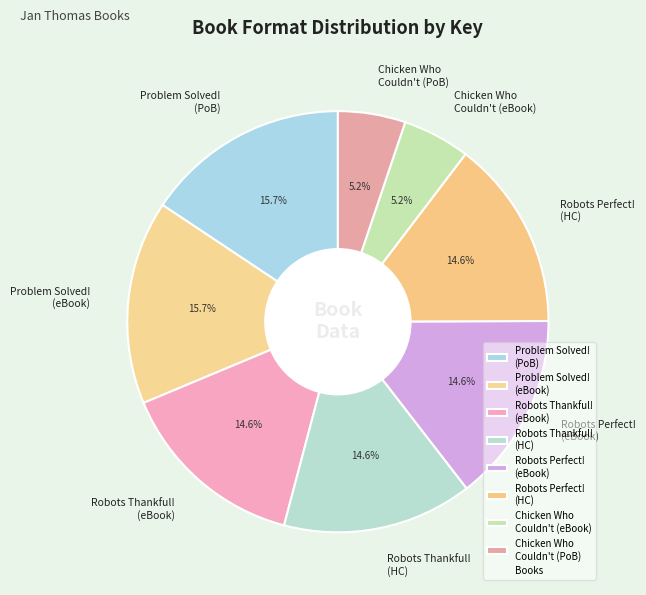

How many slices are in this pie chart?

8